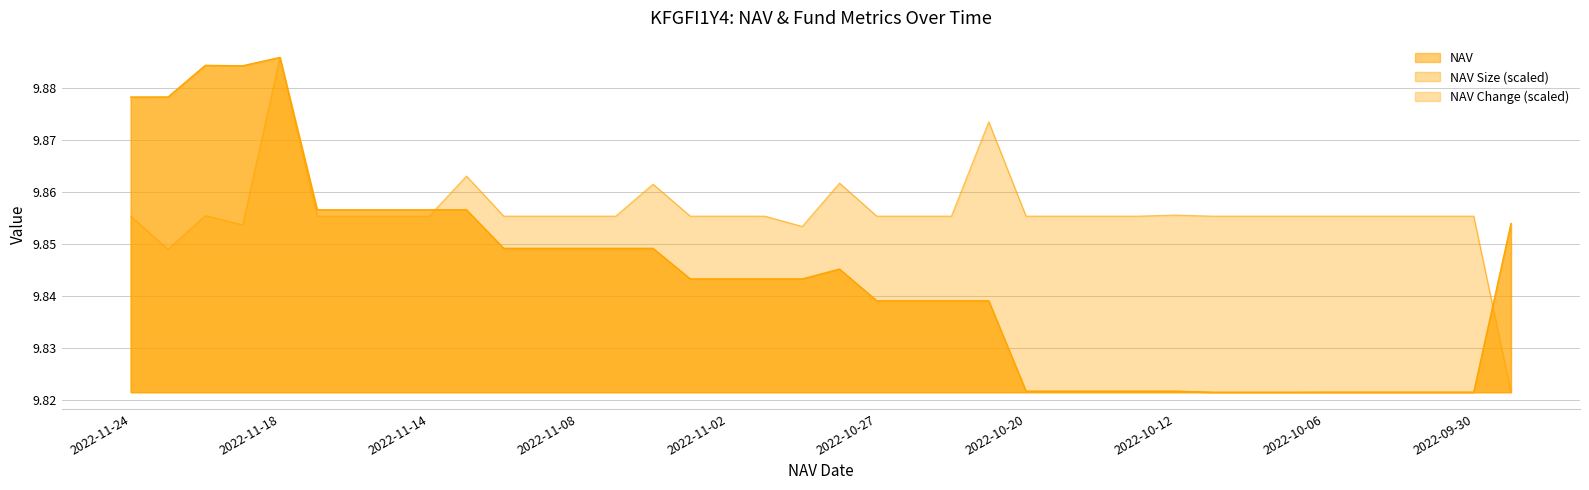

At how many categories does at least one series exceed 9?

38